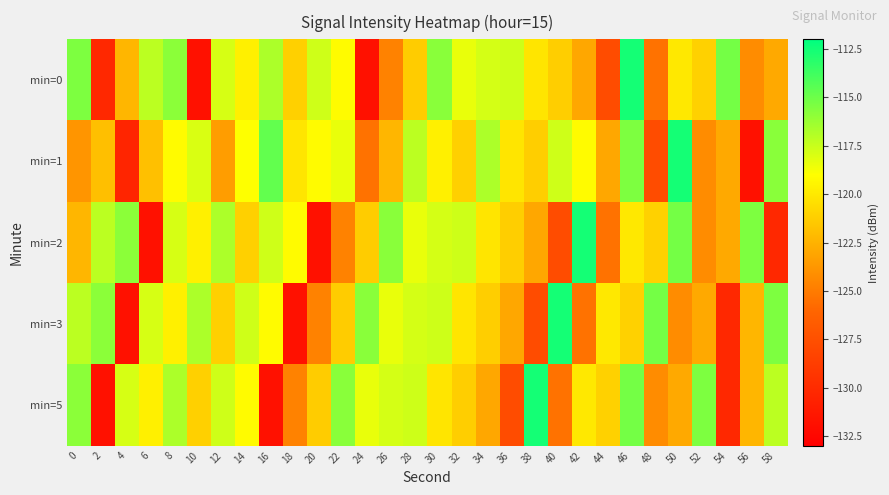

What is the maximum value shown in the chart?

-112.6